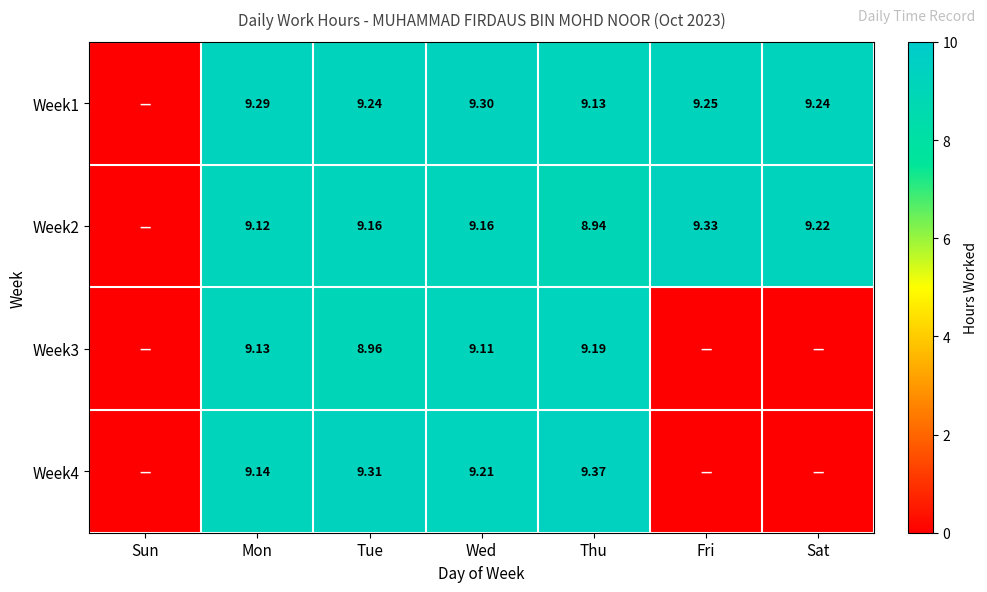

Is the value of Week2 at Mon greater than the value of Week1 at Sat?

No